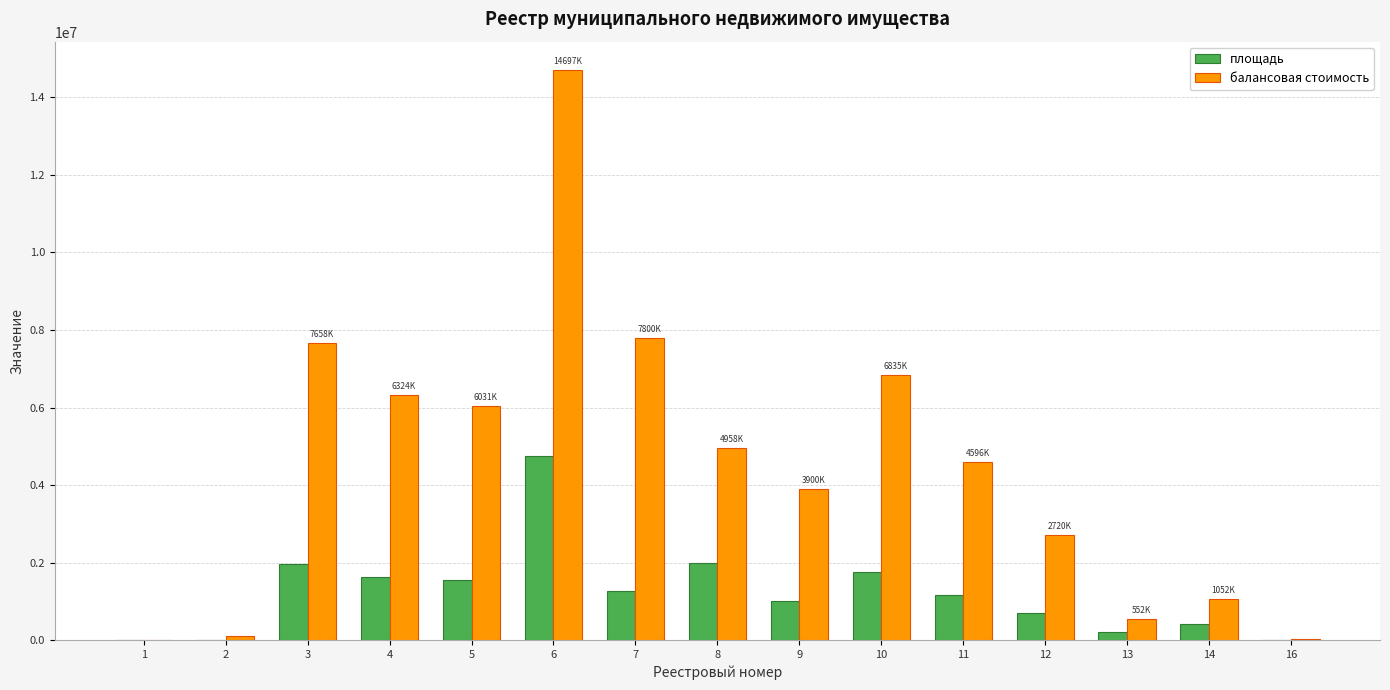

The value of балансовая стоимость at 7 is 13478853. True or false?

False